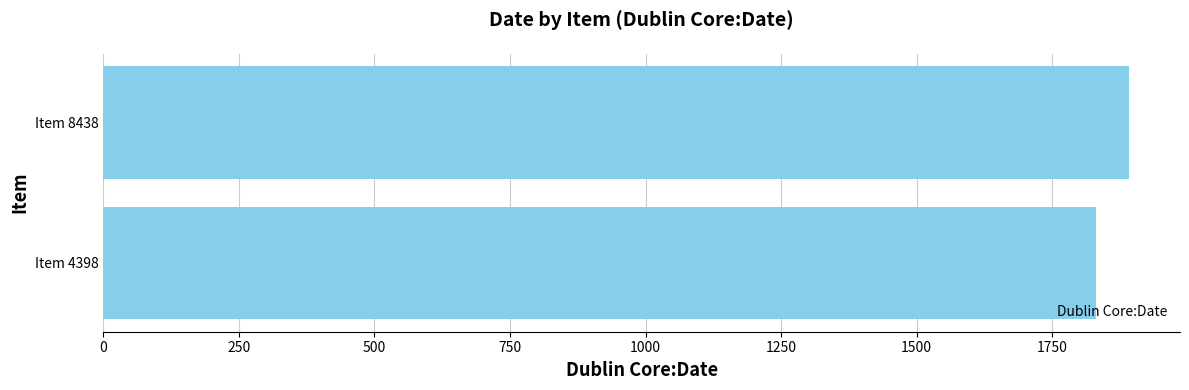

True or false: the data shows 1830 at Item 4398.

True